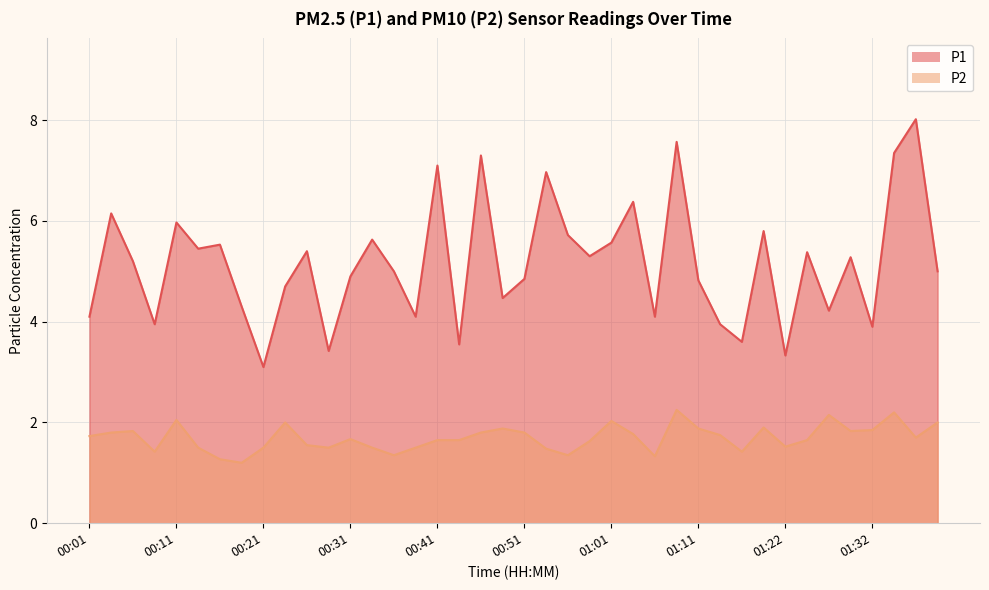

What is the maximum value shown in the chart?

8.0